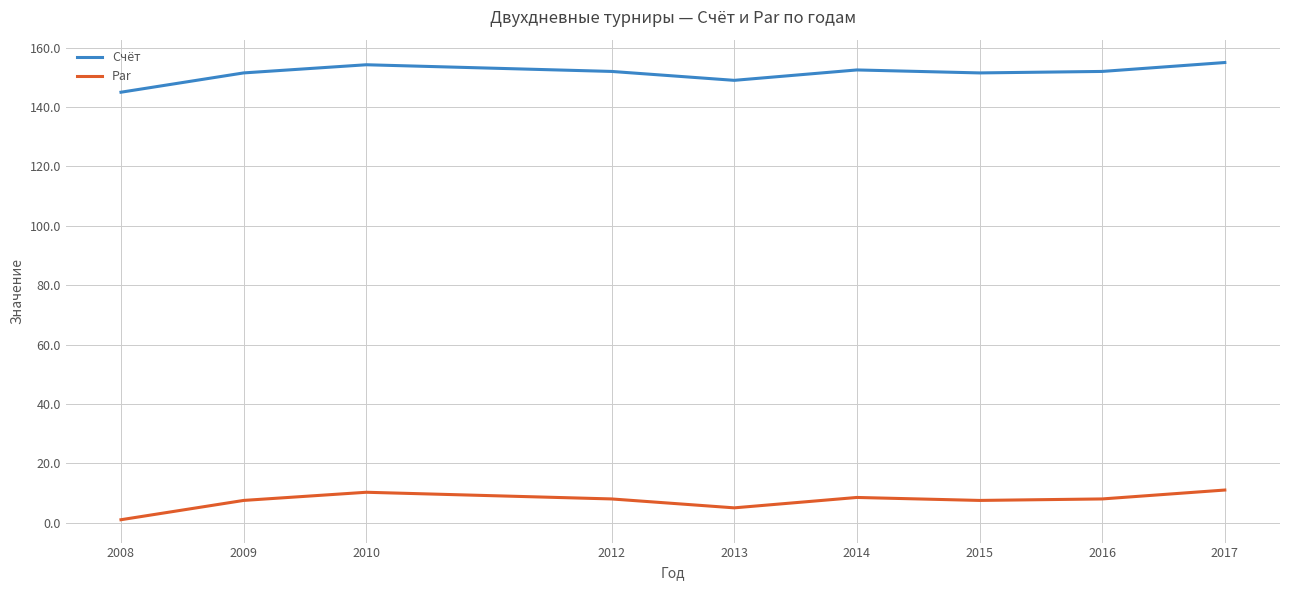

Rank the series at 2013 from lowest to highest value.

Par, Счёт